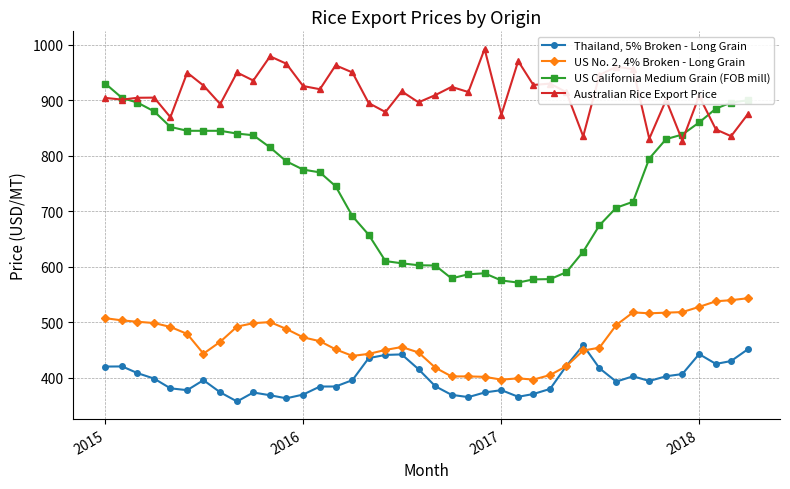

Rank the series by their maximum value, from highest to lowest.

Australian Rice Export Price, US California Medium Grain (FOB mill), US No. 2, 4% Broken - Long Grain, Thailand, 5% Broken - Long Grain